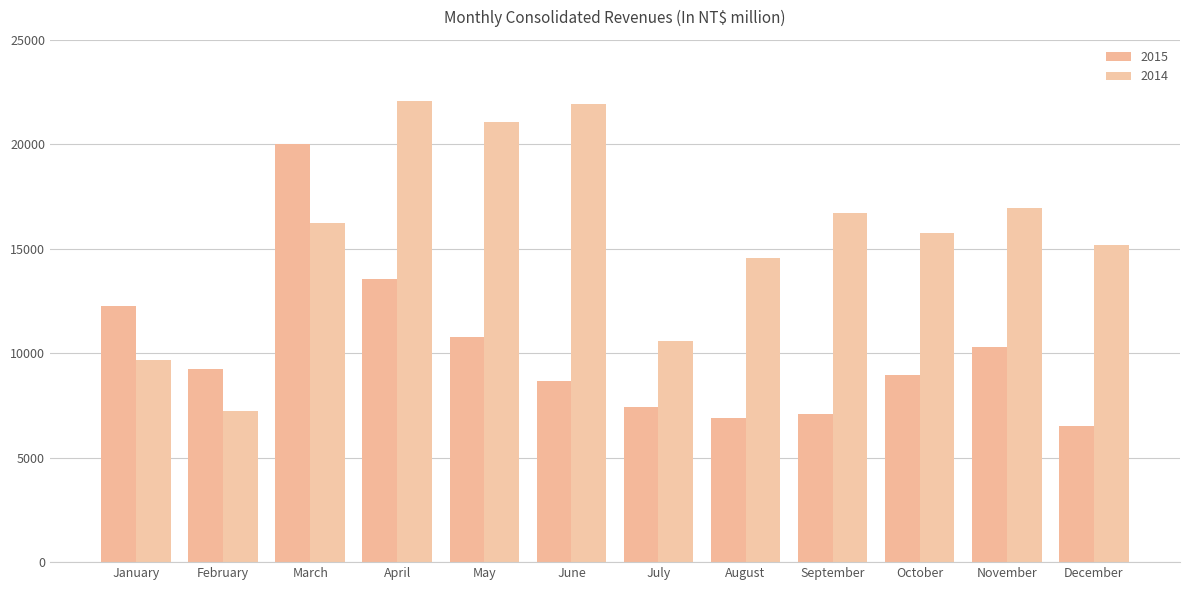

How many groups of bars are there?

12